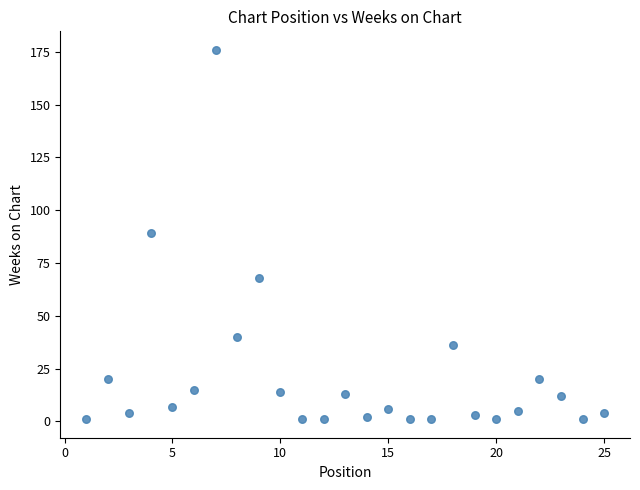

What is the range of Y values (max minus min)?

175